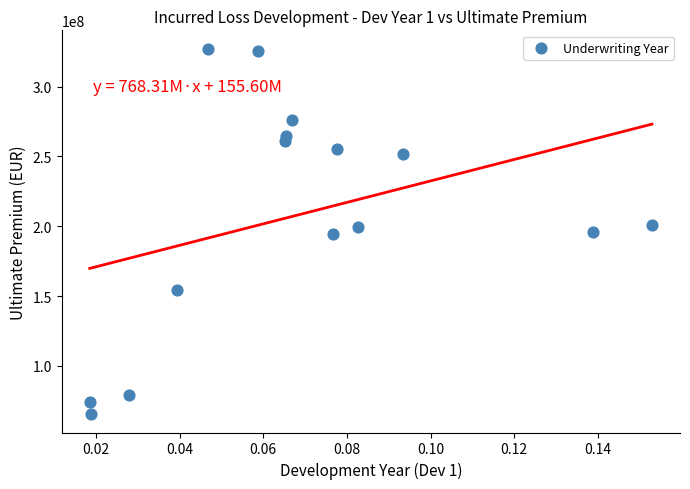

What is the range of Y values (max minus min)?

261668726.4